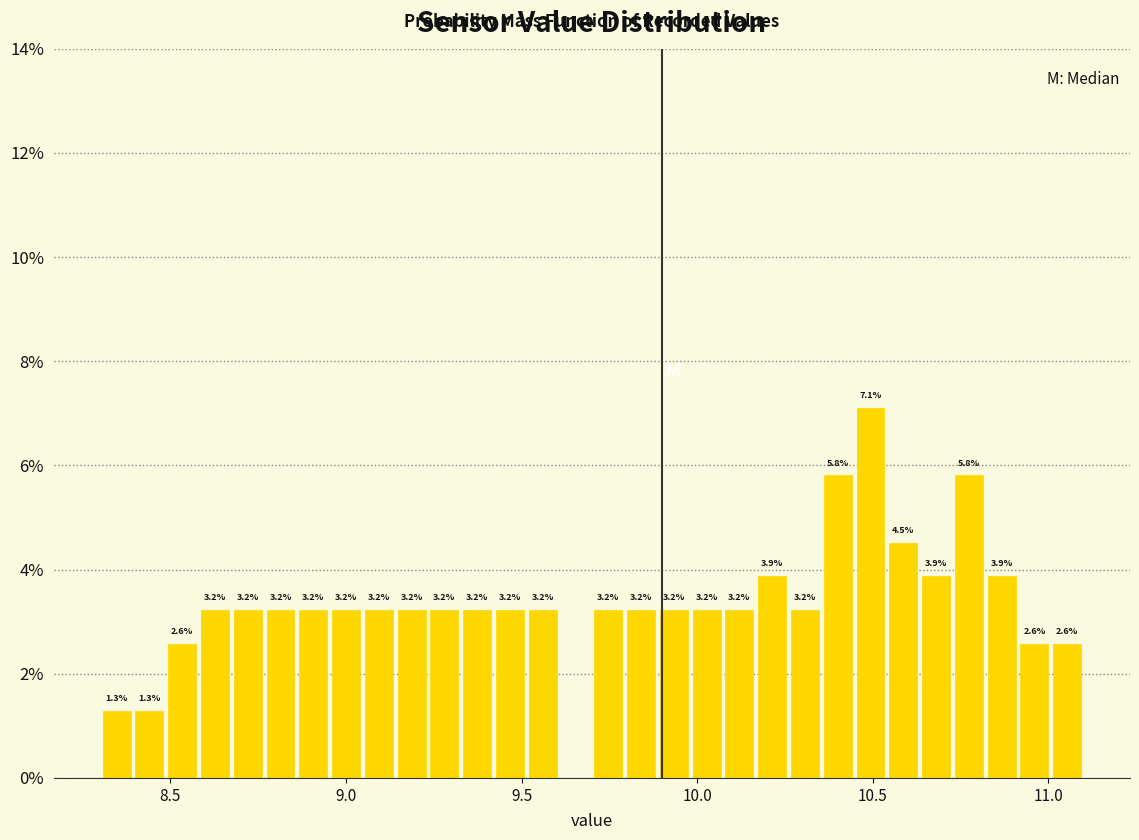

Read against the x-axis, roughly where is the centre of the tallest bar?

10.50